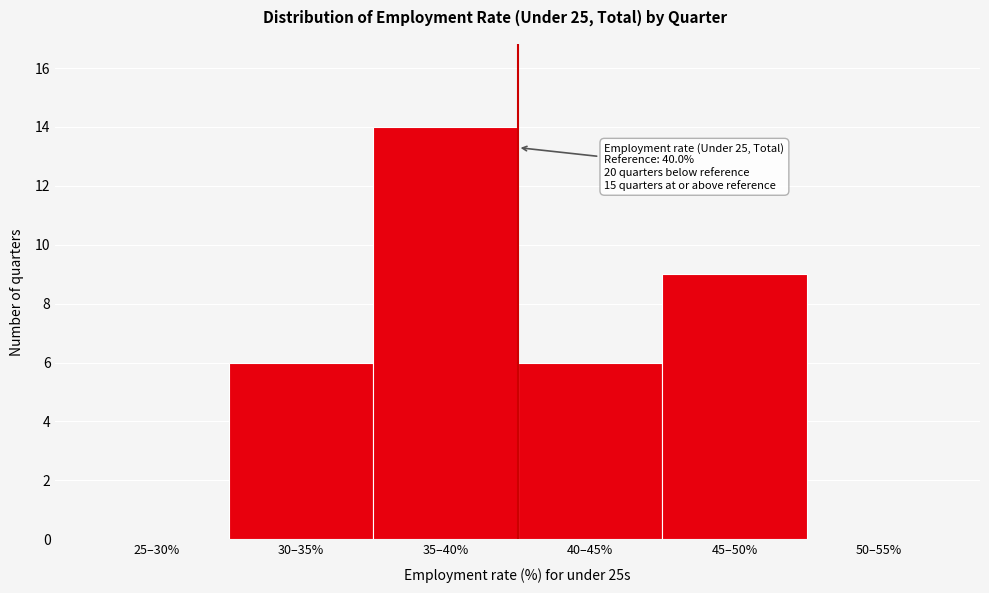

Reading right to left, list all the values displayed in this chart.

50–55%=0	45–50%=9	40–45%=6	35–40%=14	30–35%=6	25–30%=0